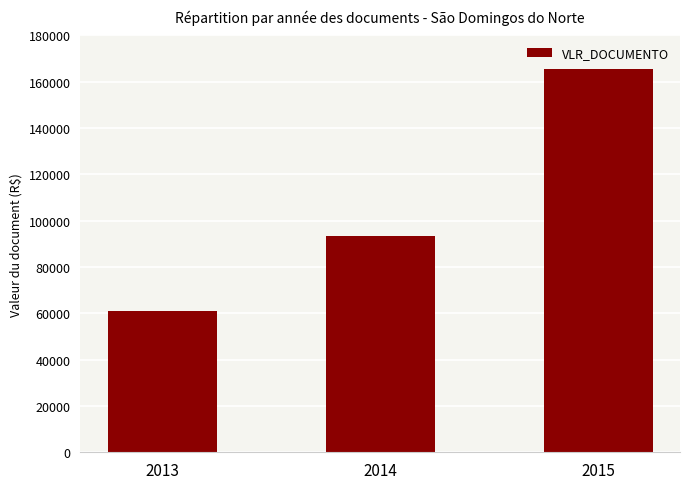

Where is the data nearest to the value 113166?

2014